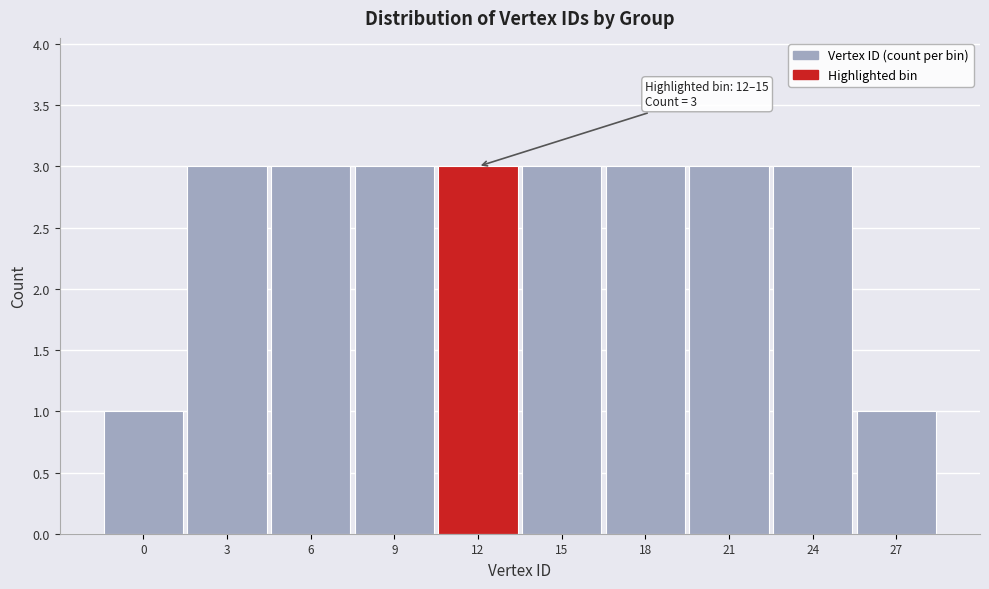

Reading left to right, what are all the values shown in this chart?

1	3	3	3	3	3	3	3	3	1